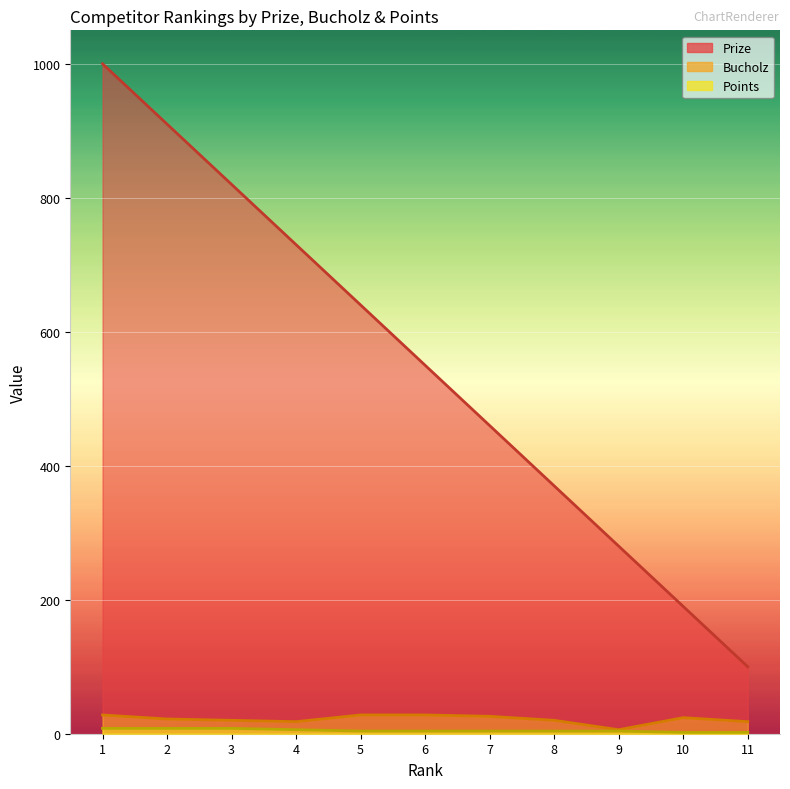

Reading left to right, transcribe all the data shown in this chart.

Prize: 1=1000	2=910	3=820	4=730	5=640	6=550	7=460	8=370	9=280	10=190	11=100
Bucholz: 1=28	2=22	3=20	4=18	5=28	6=28	7=26	8=20	9=6	10=24	11=18
Points: 1=8	2=8	3=8	4=6	5=4	6=4	7=4	8=4	9=4	10=2	11=2